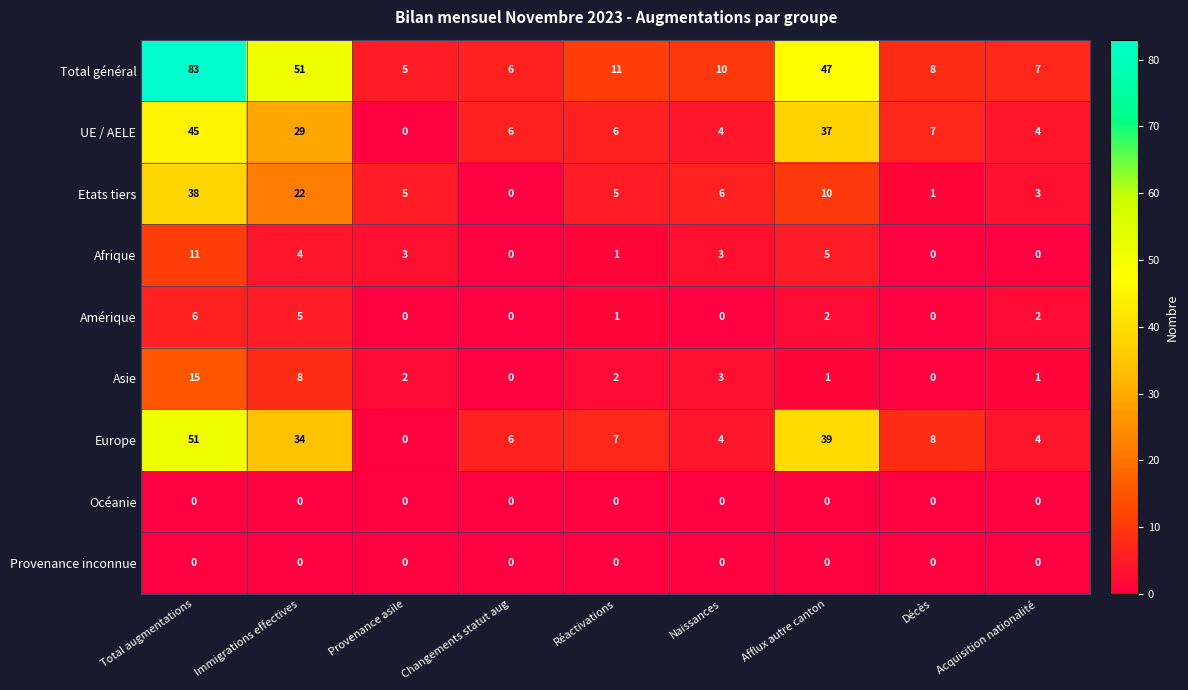

At how many categories does at least one series exceed 43?

3